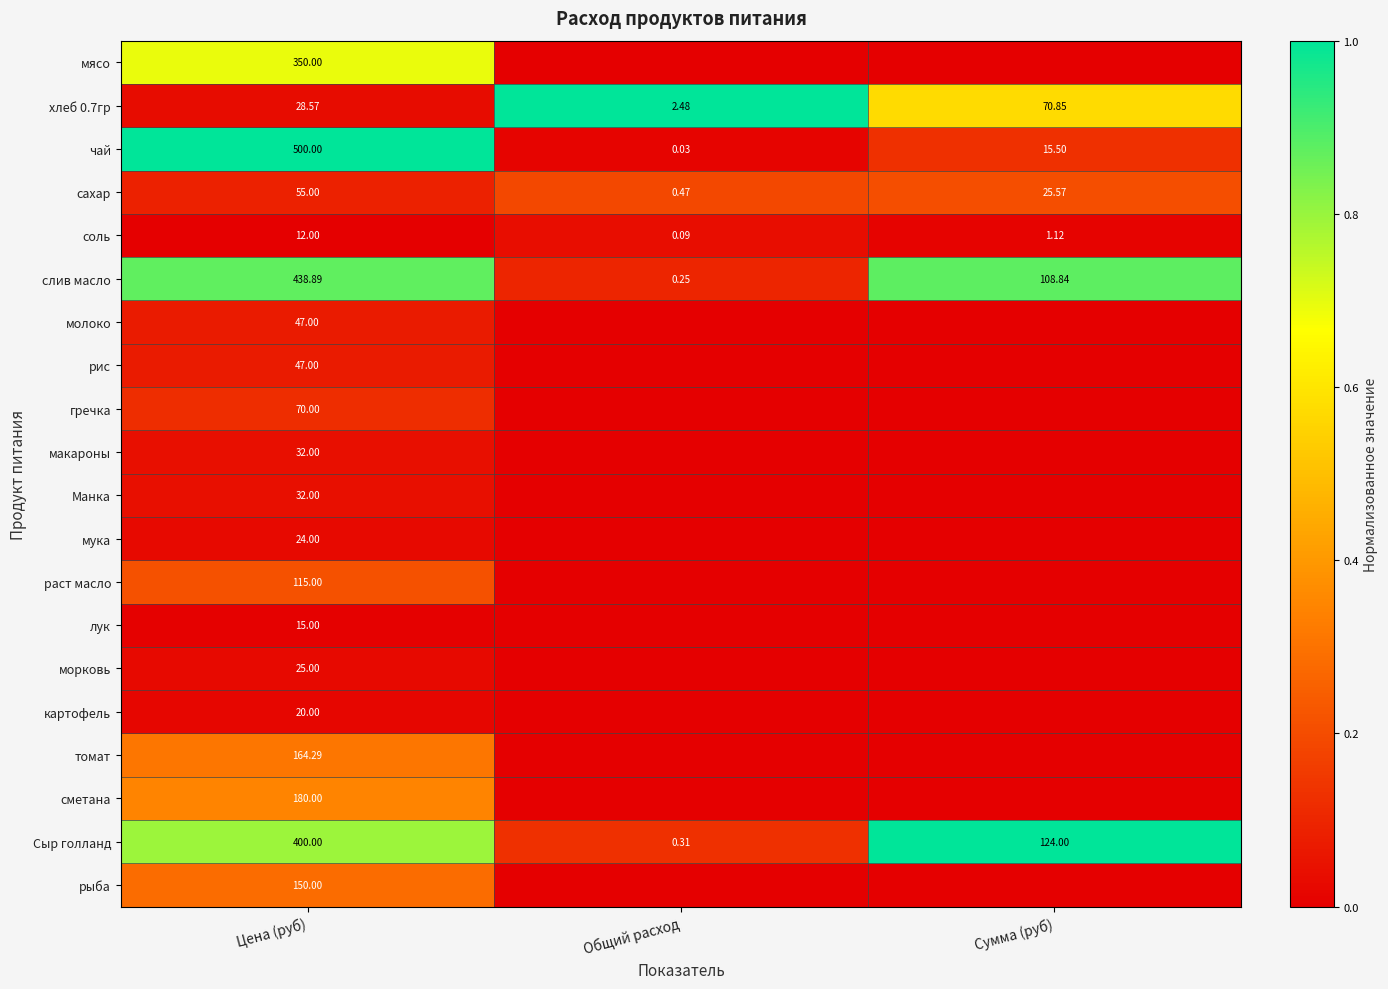

Is the value of рис at Цена (руб) greater than the value of Сыр голланд at Сумма (руб)?

No